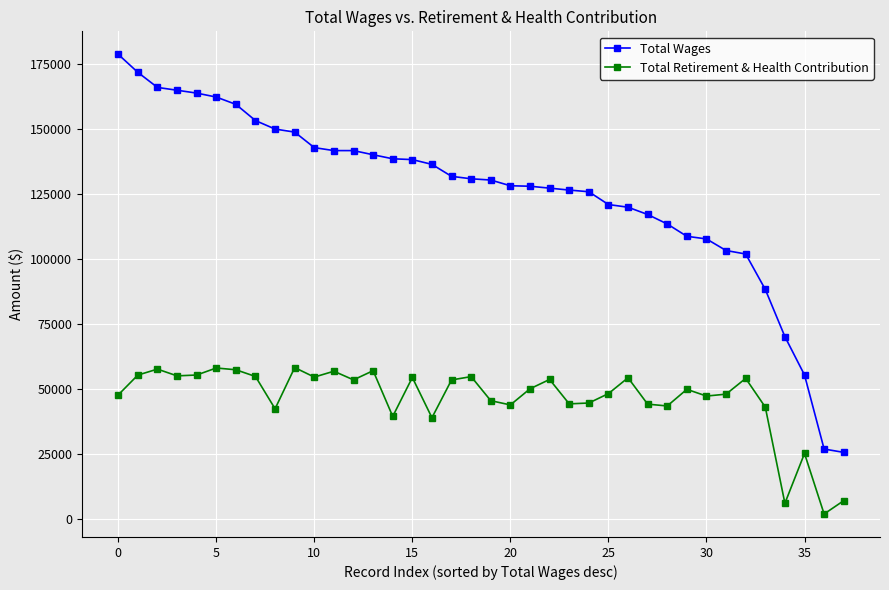

Which series has the widest spread of values?

Total Wages